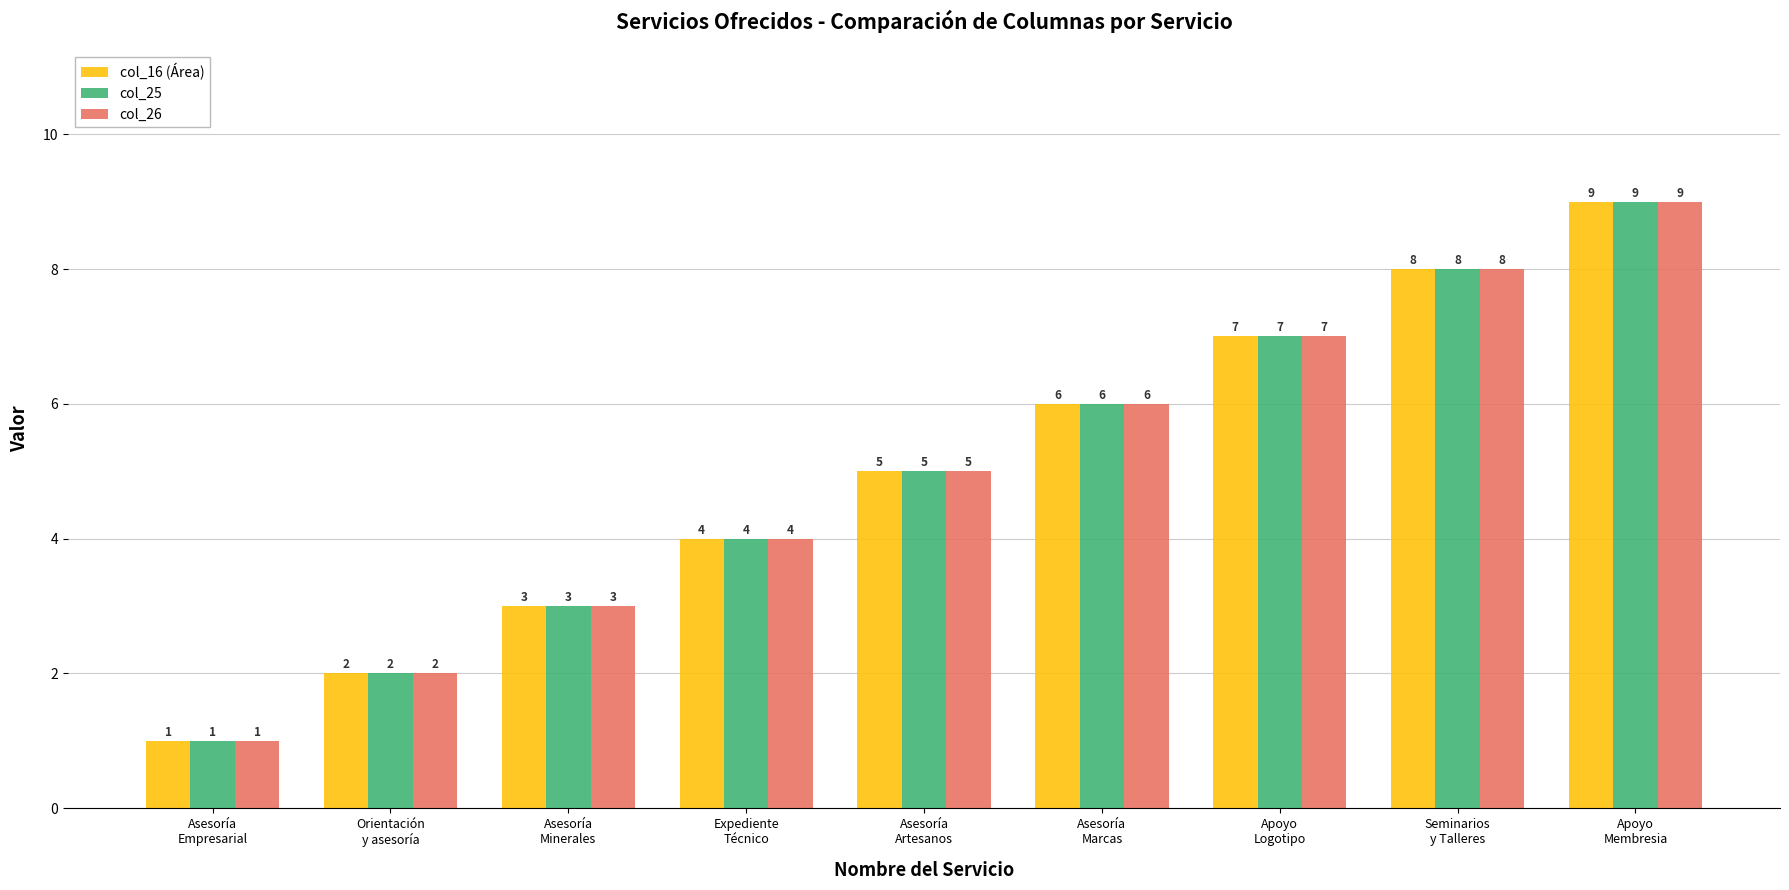

What is the highest value of the col_16 (Área) series?

9